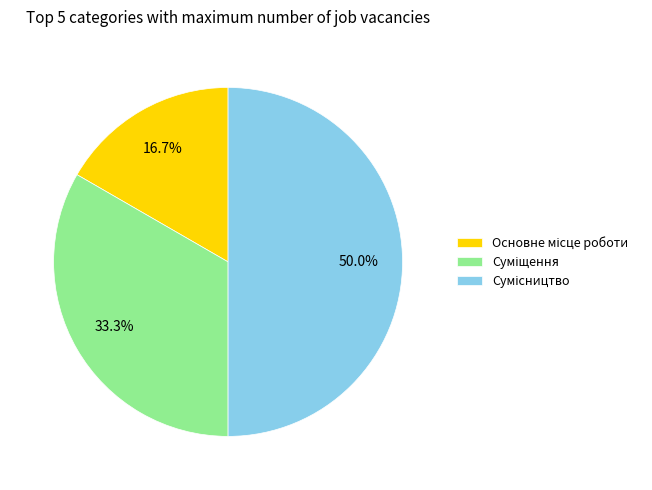

How many slices are in this pie chart?

3